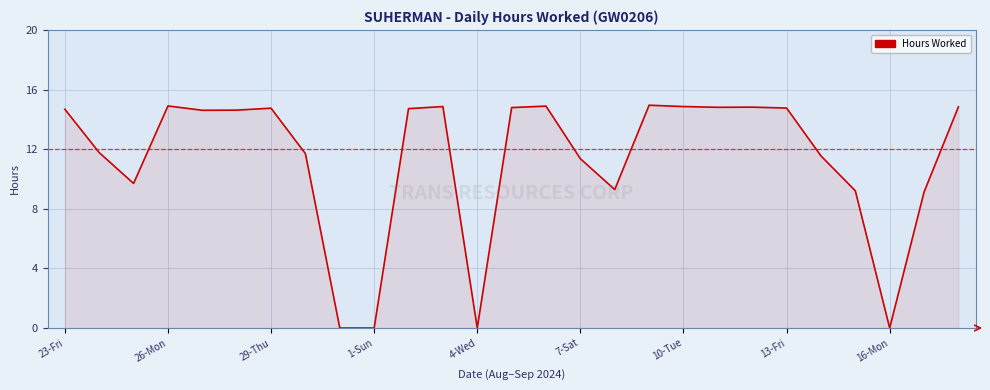

How many lines are shown in the chart?

1